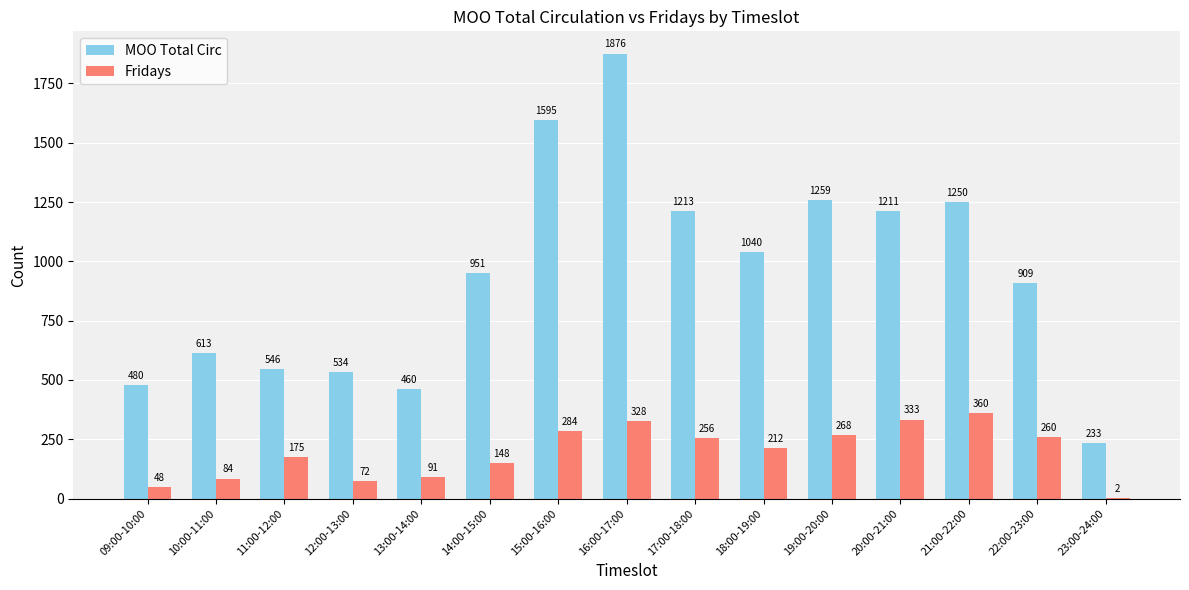

Are the bars horizontal?

No